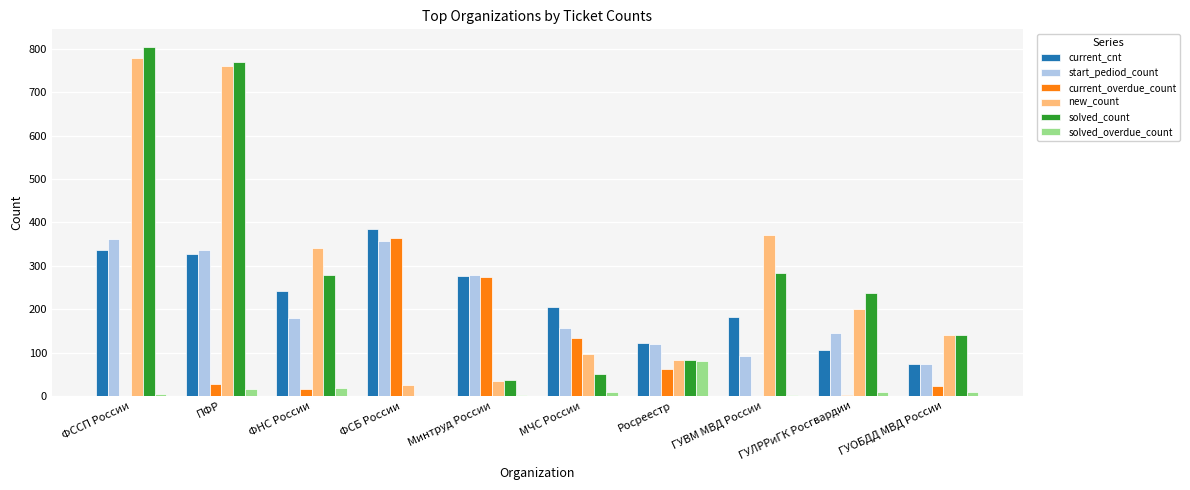

How many categories are shown in the chart?

10